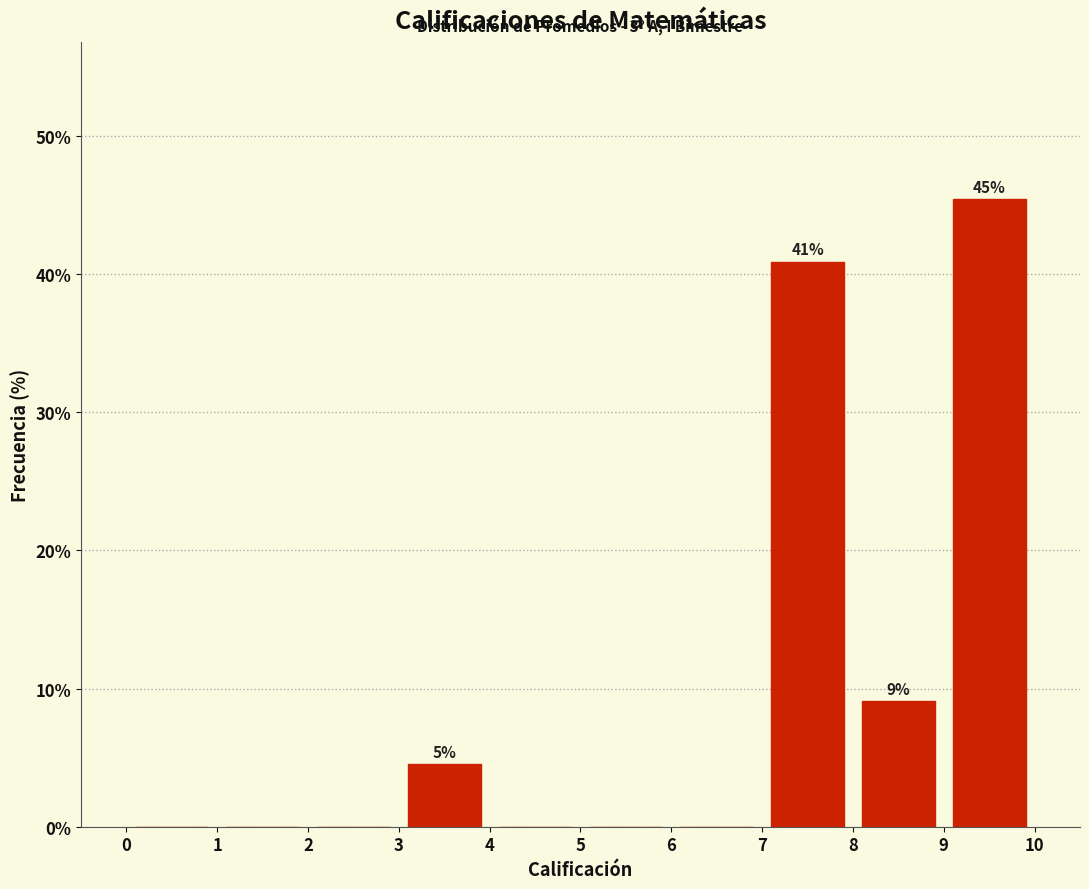

Over which range of the x-axis is the bar tallest?

9 to 10